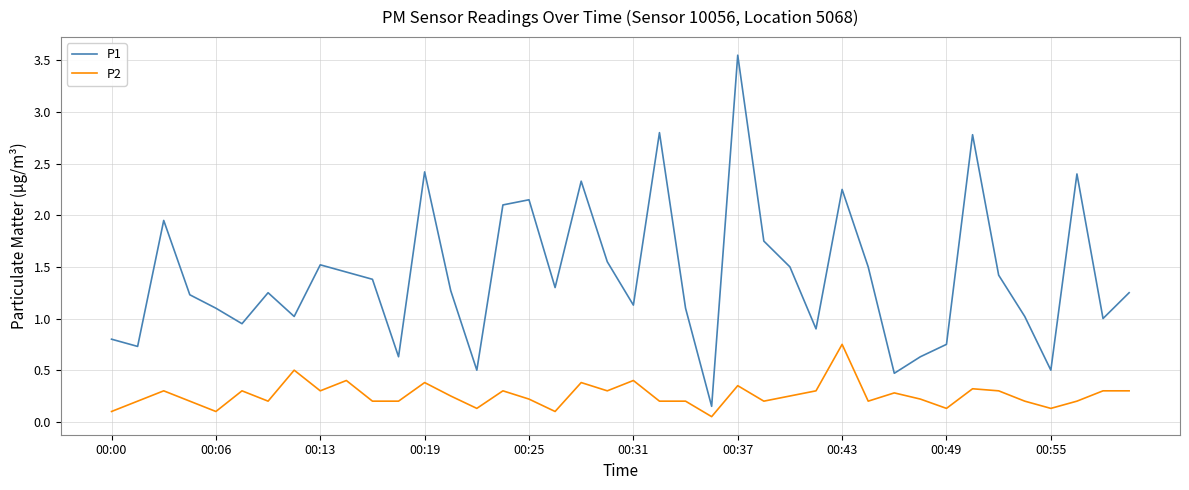

List the series in order of their overall mean, lowest first.

P2, P1